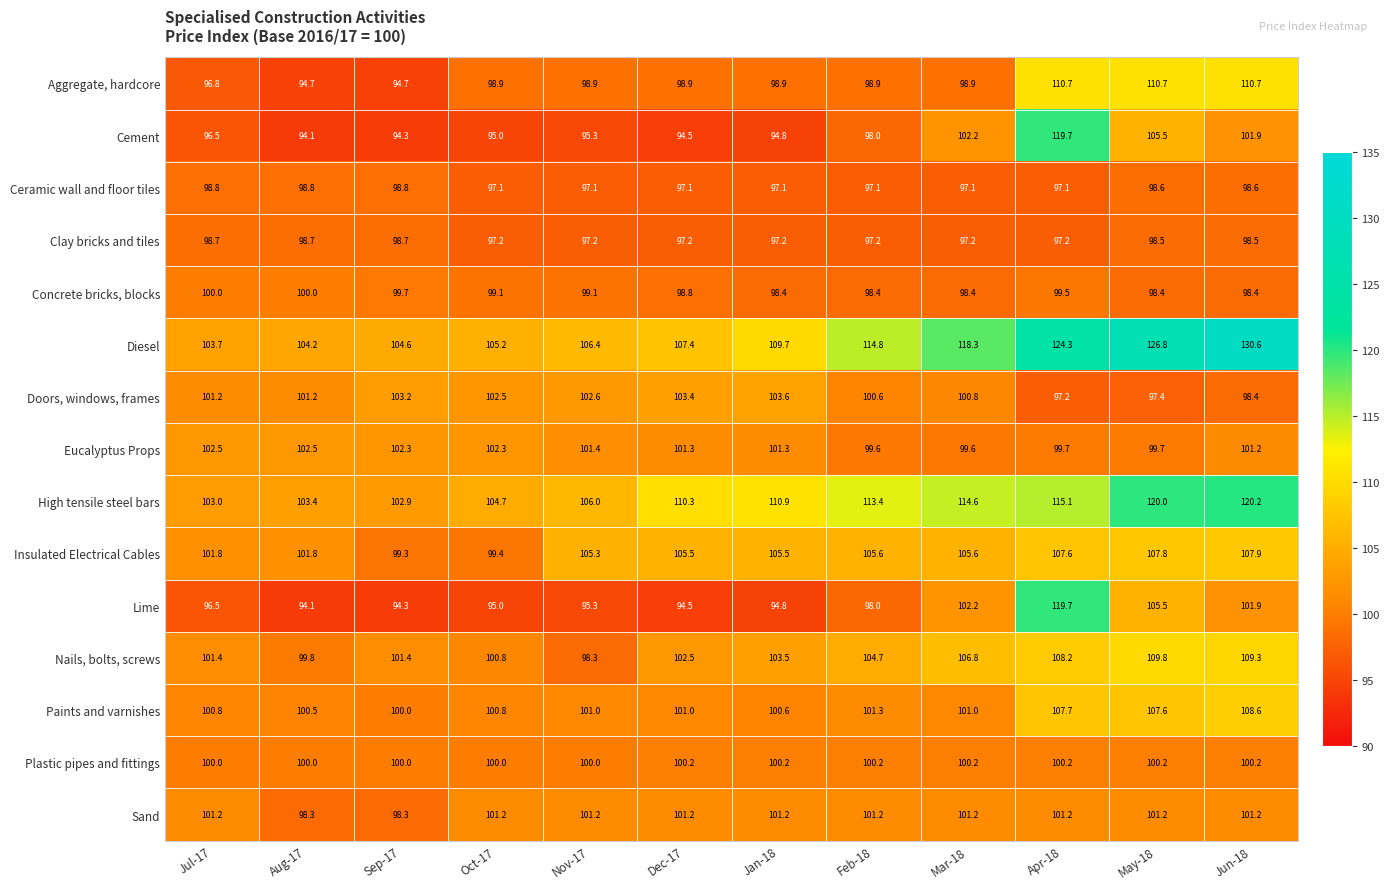

Rank the categories by Lime value from lowest to highest.

Aug-17, Sep-17, Dec-17, Jan-18, Oct-17, Nov-17, Jul-17, Feb-18, Jun-18, Mar-18, May-18, Apr-18